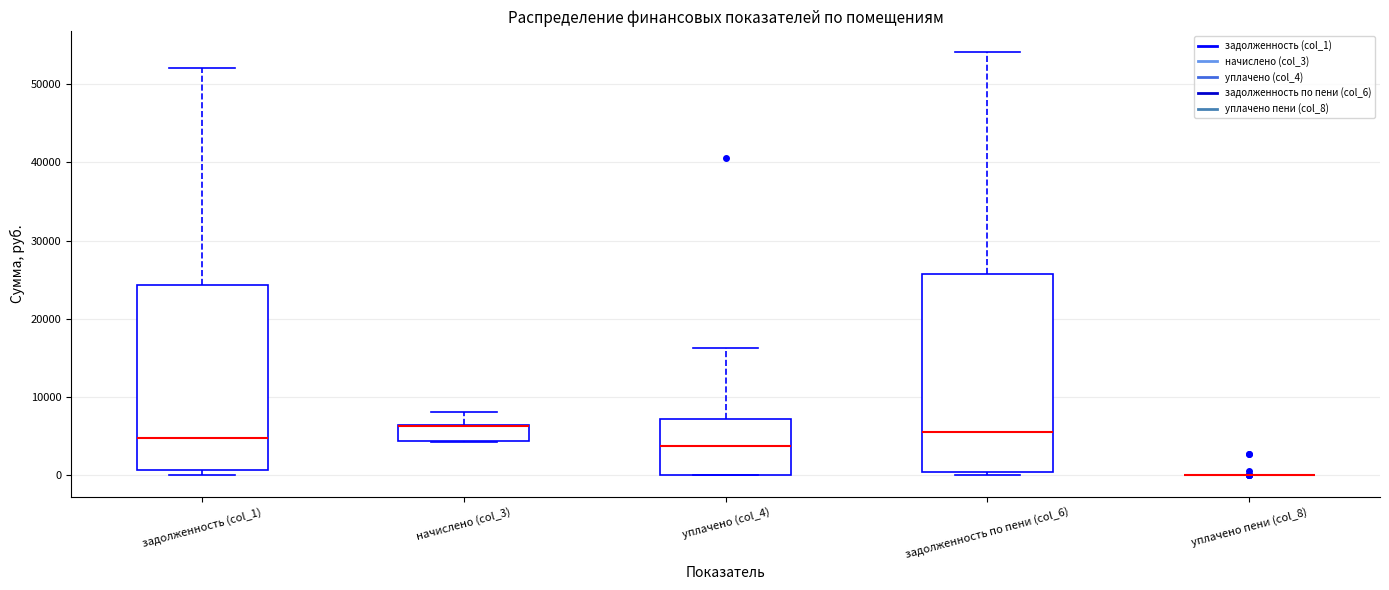

Which box is the tallest, from its lower edge to its upper edge?

задолженность по пени (col_6)